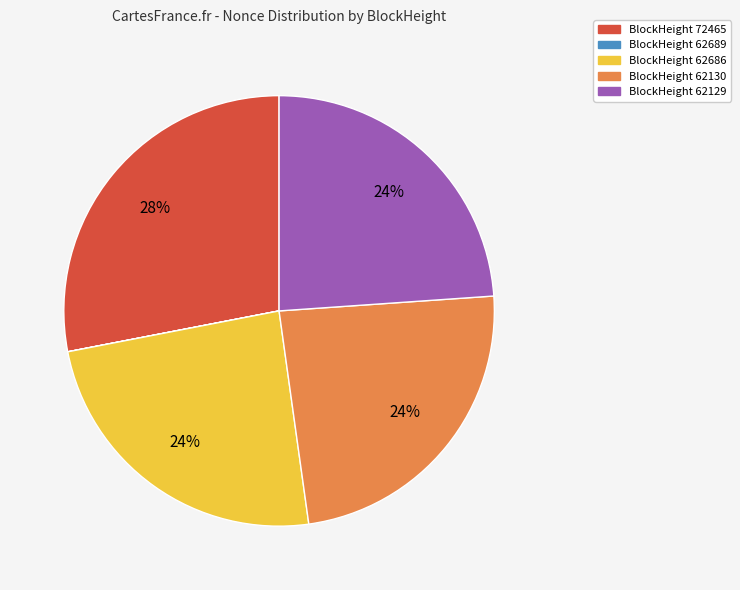

To the nearest percent, what is the difference between the largest and smallest slice percentages?

28%